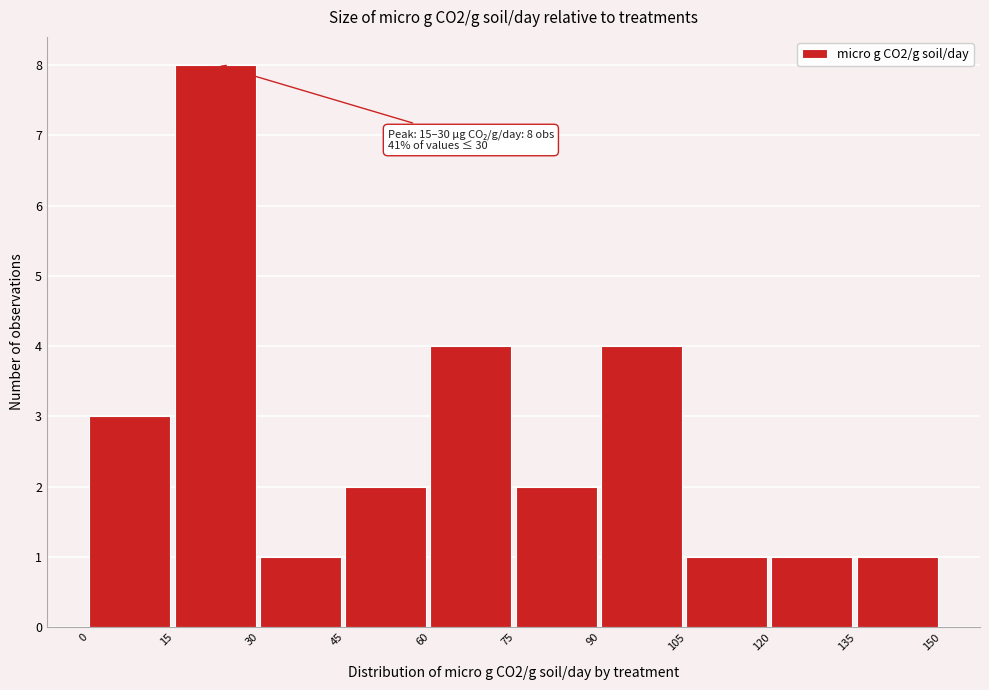

Over which range of the x-axis is the bar tallest?

15 to 30